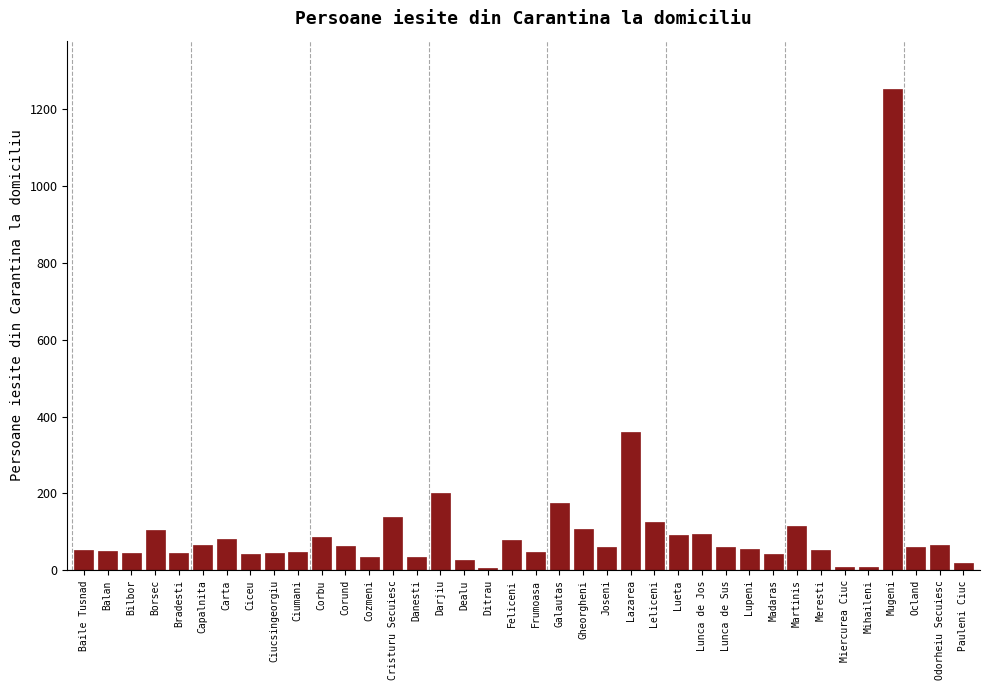

What is the label of the 30th bar from the right?

Ciucsingeorgiu